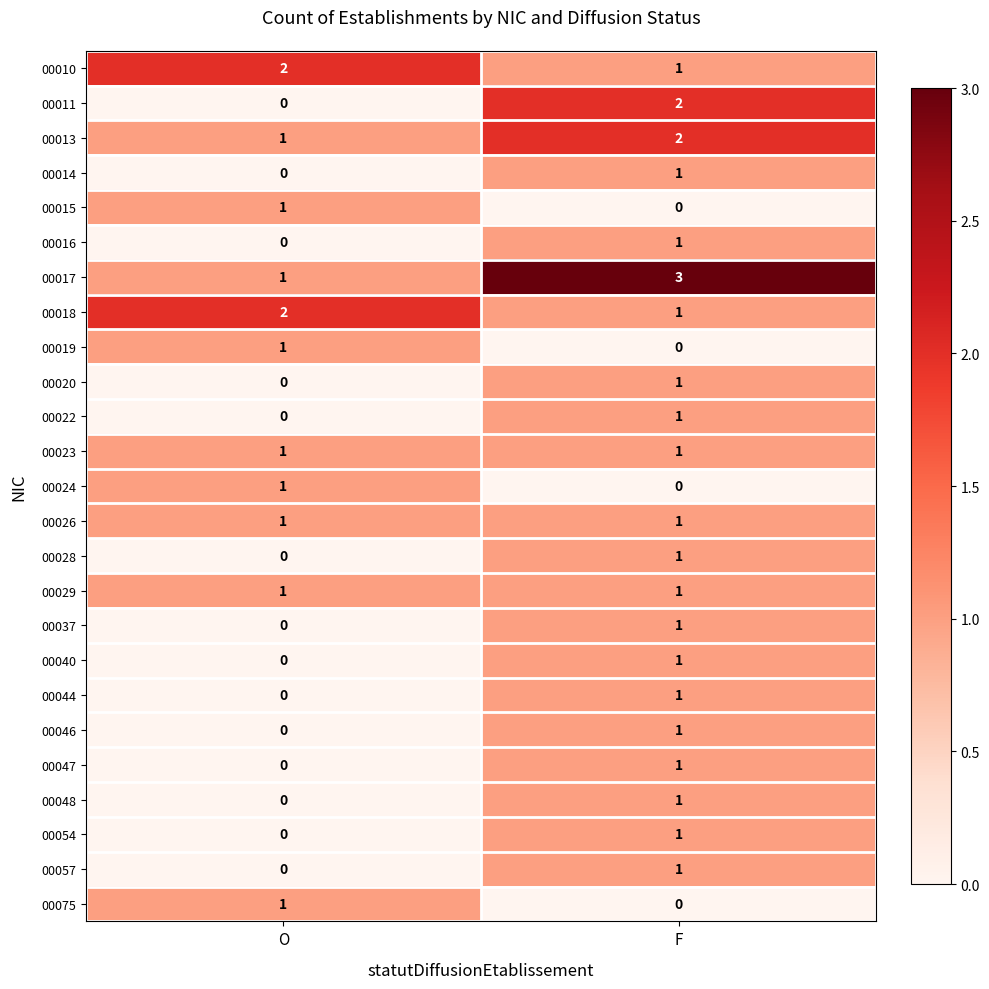

Rank the categories by 00040 value from lowest to highest.

O, F